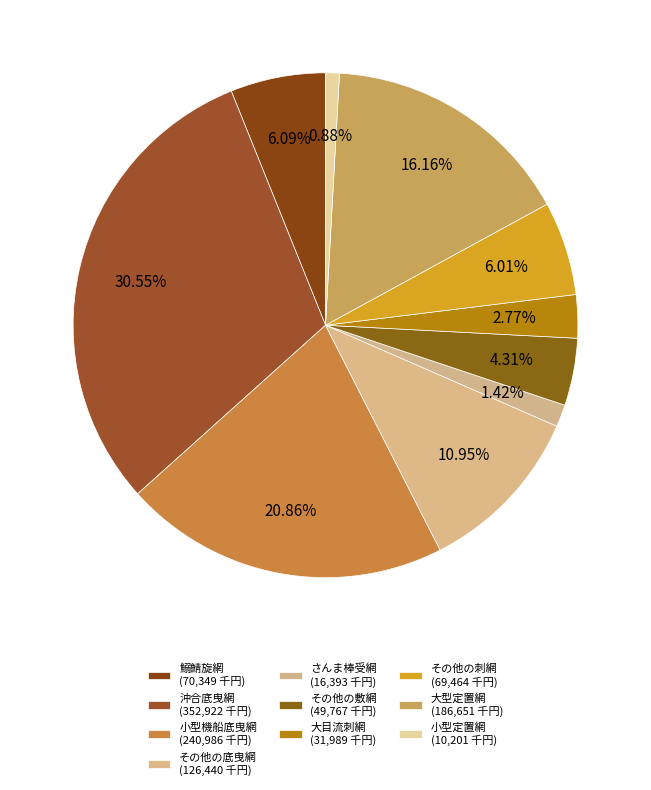

Is 大型定置網 the majority of the pie?

No